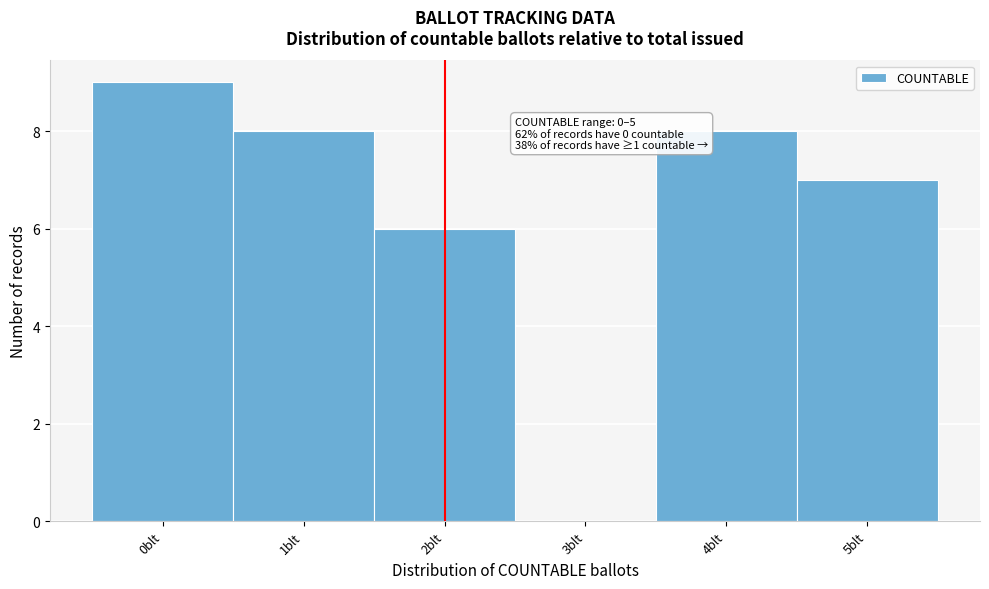

Over which range of the x-axis is the bar tallest?

-0.5 to 0.5